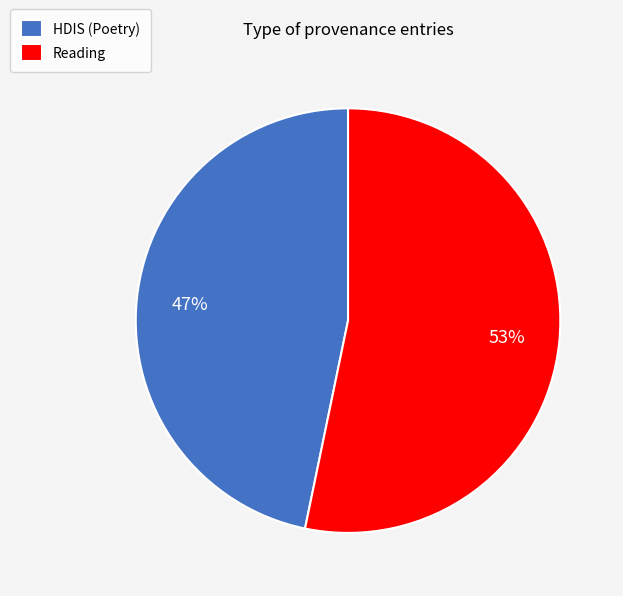

To the nearest percent, what percentage of the pie is Reading?

53%